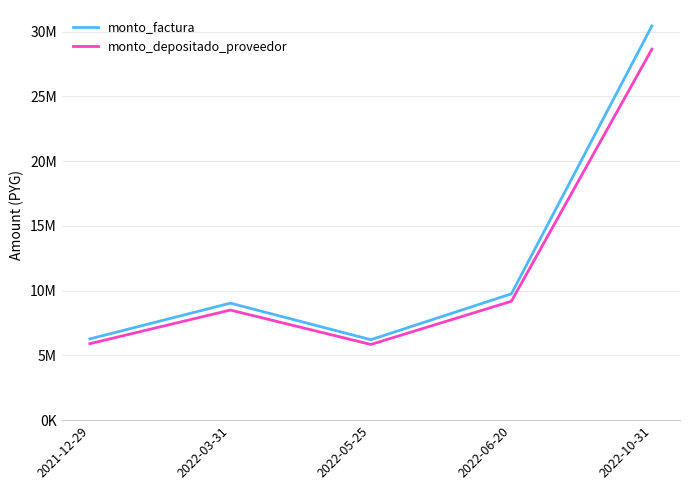

Rank the series by their average value, from lowest to highest.

monto_depositado_proveedor, monto_factura